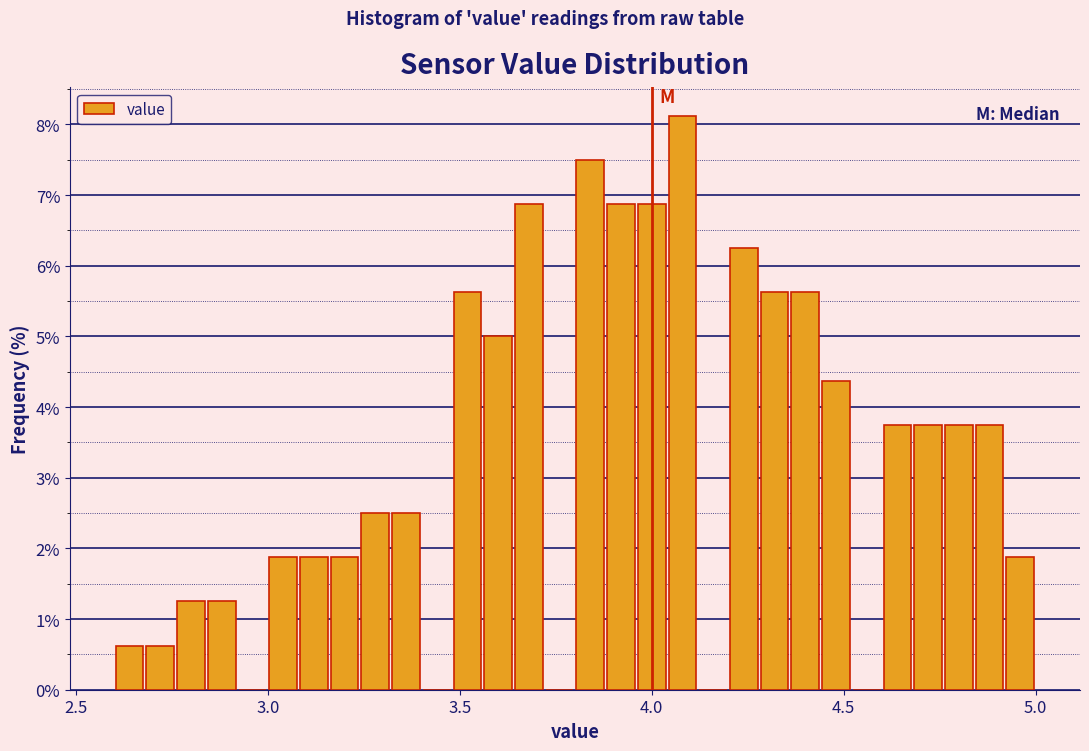

Read against the x-axis, roughly where is the centre of the tallest bar?

4.10